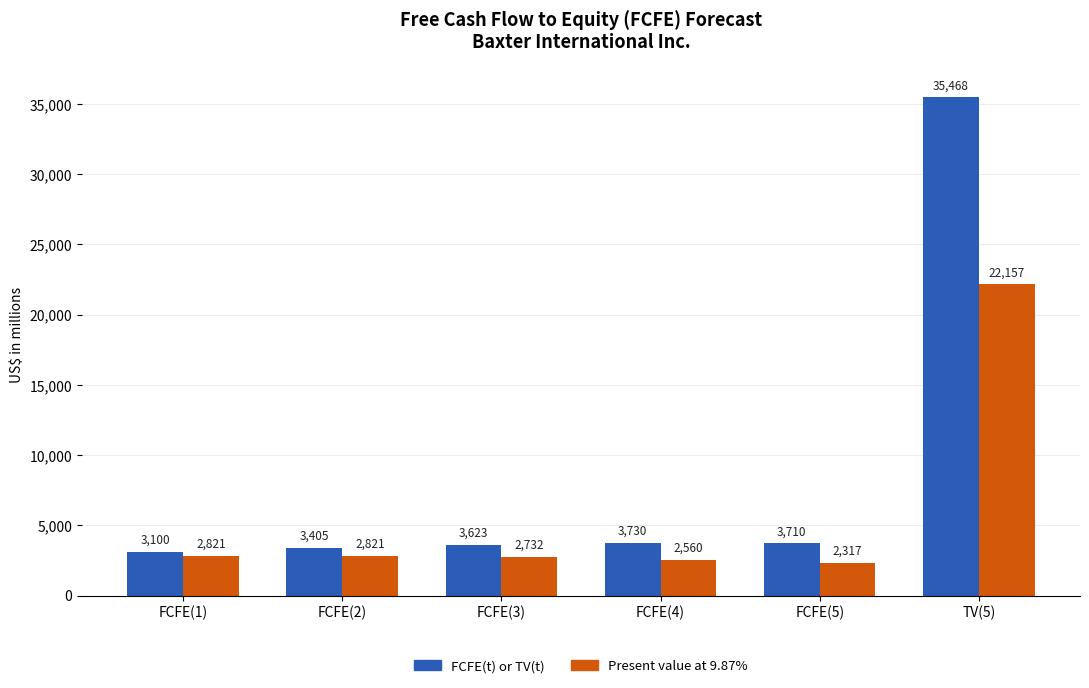

Rank the categories by FCFE(t) or TV(t) value from lowest to highest.

FCFE(1), FCFE(2), FCFE(3), FCFE(5), FCFE(4), TV(5)